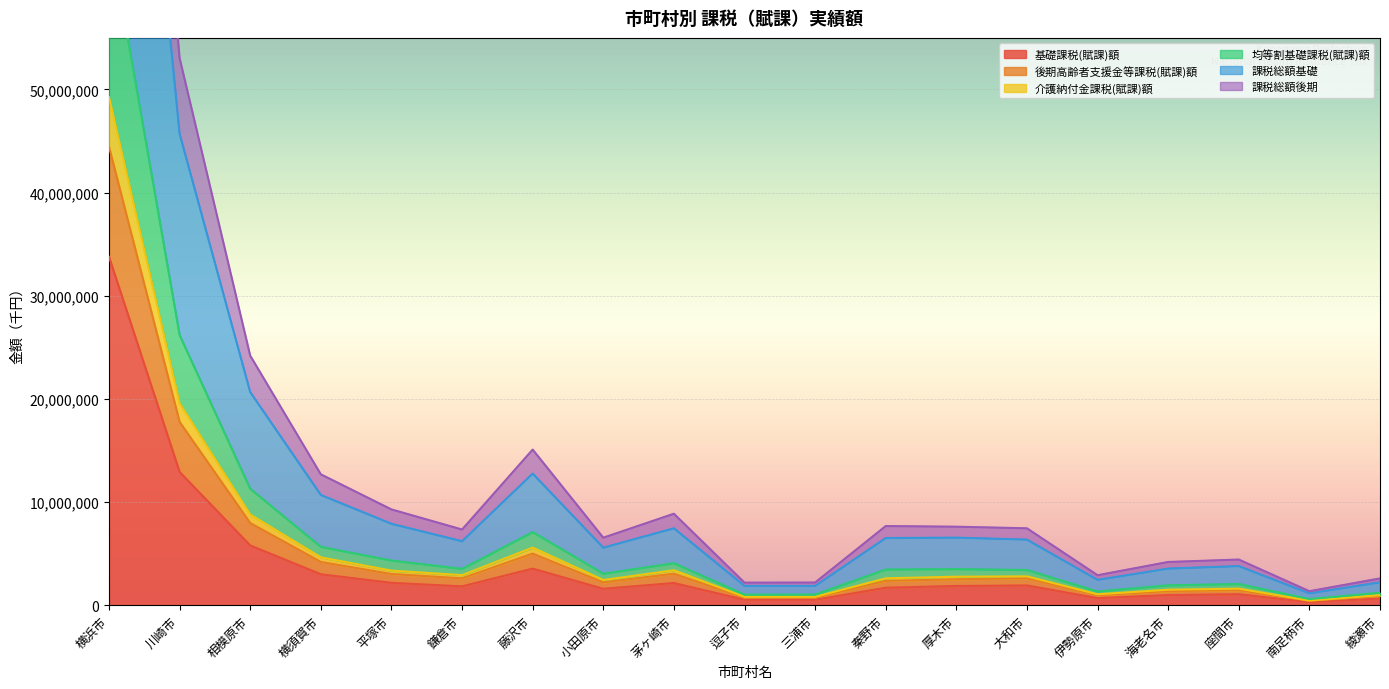

Where is 基礎課税(賦課)額 nearest to the value 17037189?

川崎市